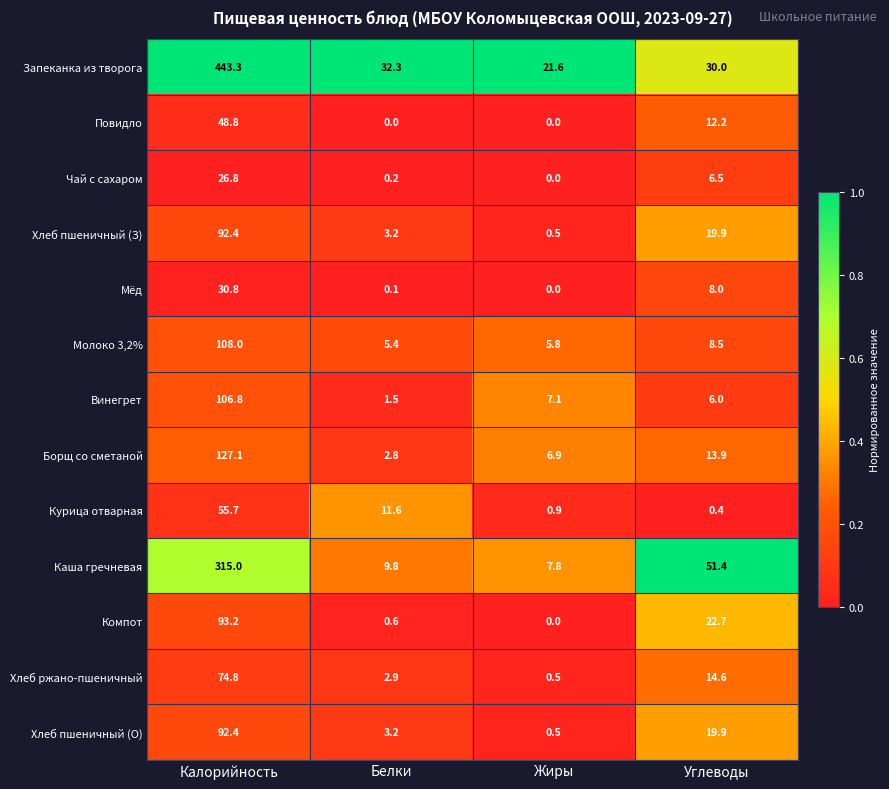

What is the total value across all series at Калорийность?

1615.1